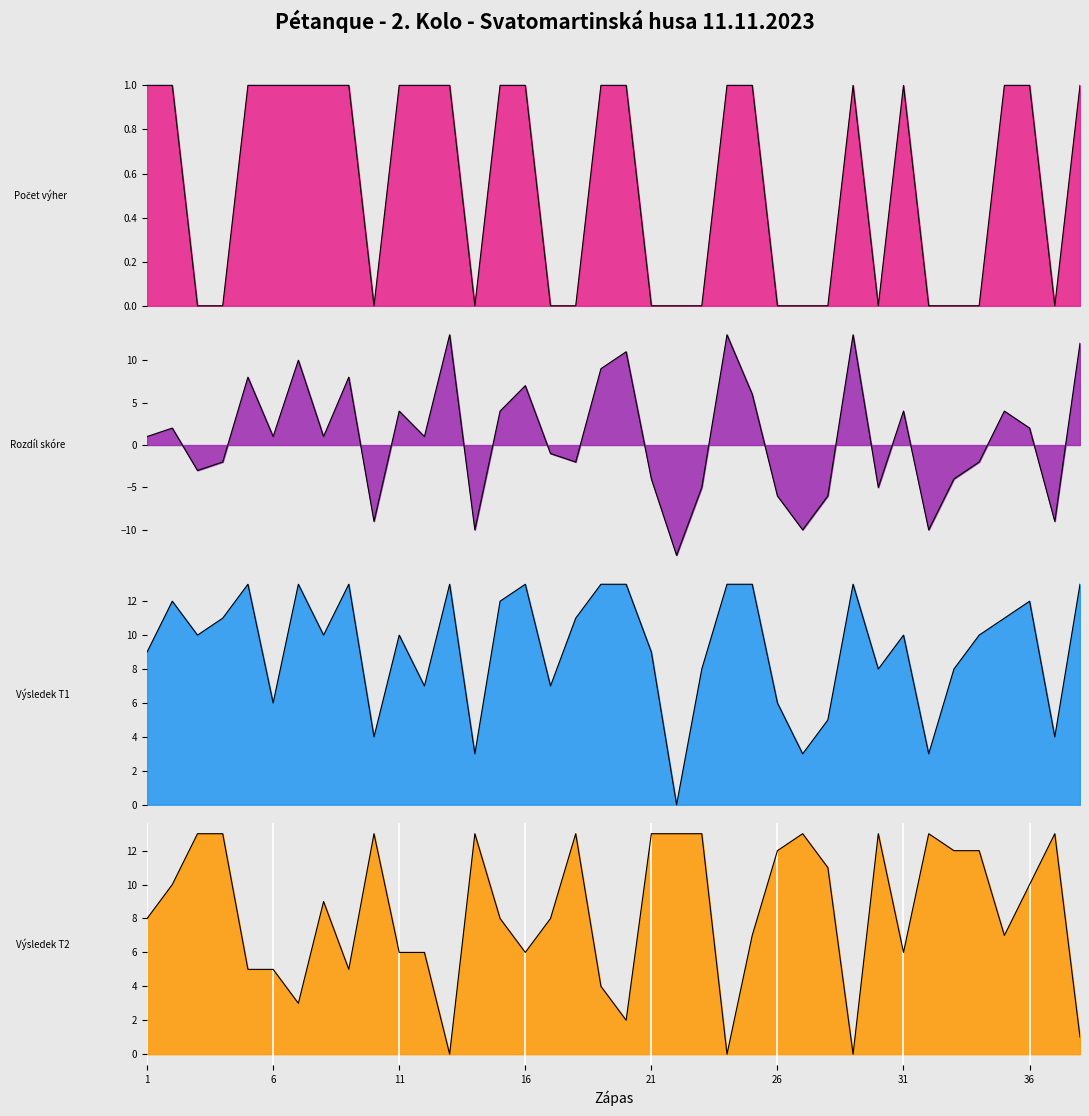

What is the value of the Počet výher (col_12) point at the 13th from the left?

1